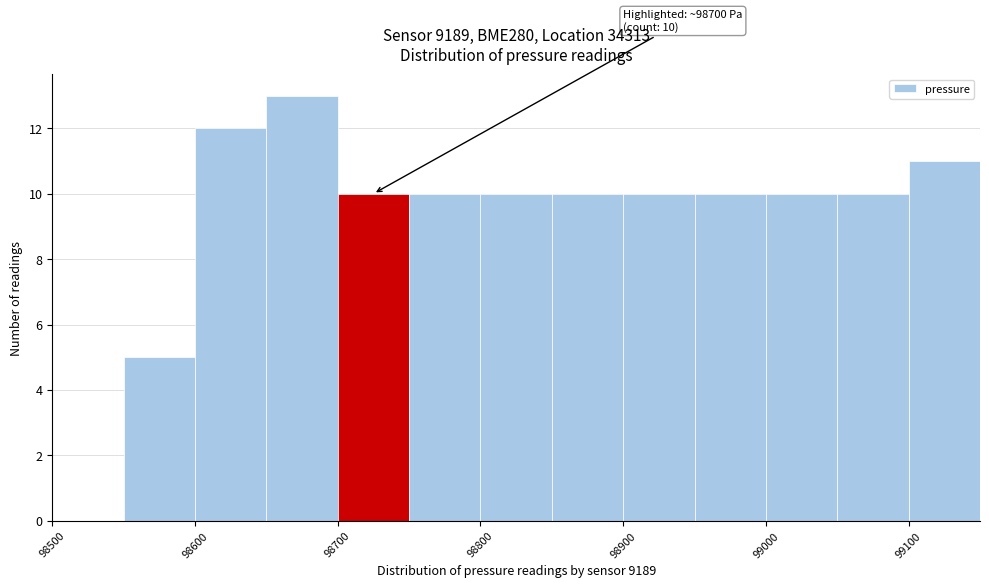

Over which range of the x-axis is the bar tallest?

98650 to 98700